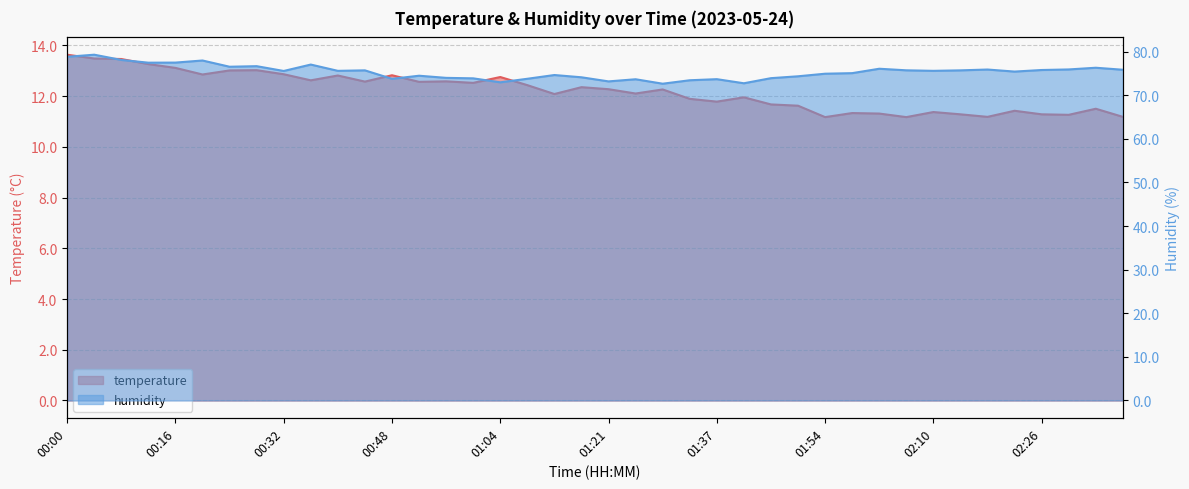

How many values in the temperature series exceed 12?

23